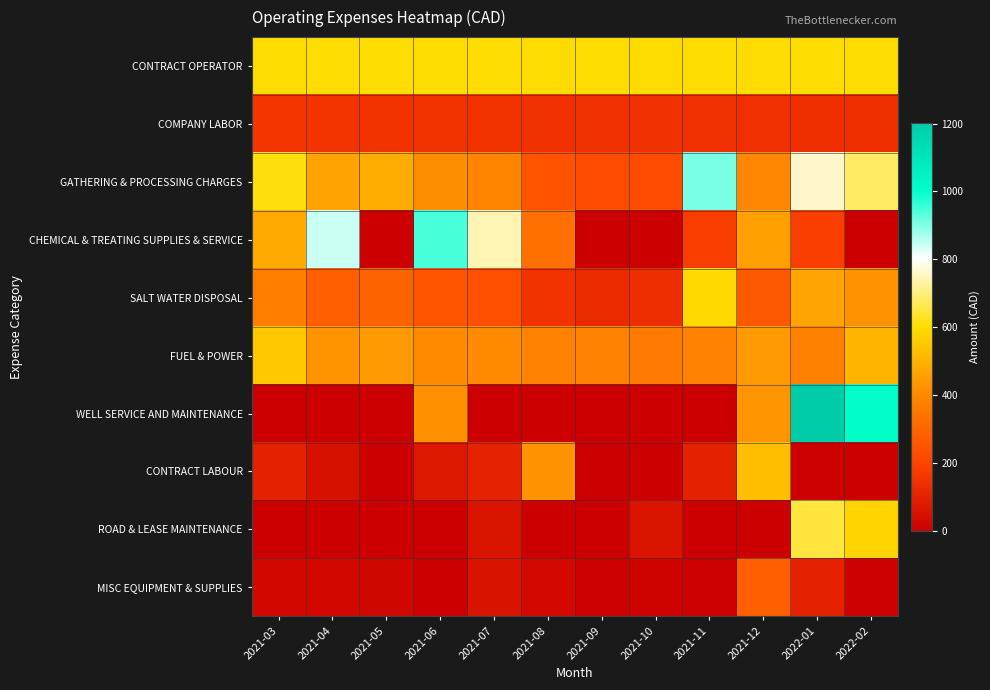

Reading left to right, extract all data points from this chart.

CONTRACT OPERATOR: 2021-03=600.0	2021-04=600.0	2021-05=600.0	2021-06=600.0	2021-07=600.0	2021-08=600.0	2021-09=600.0	2021-10=600.0	2021-11=600.0	2021-12=600.0	2022-01=600.0	2022-02=600.0
COMPANY LABOR: 2021-03=158.6	2021-04=156.0	2021-05=154.2	2021-06=150.5	2021-07=150.6	2021-08=148.8	2021-09=146.5	2021-10=146.0	2021-11=144.3	2021-12=143.8	2022-01=139.6	2022-02=138.6
GATHERING & PROCESSING CHARGES: 2021-03=611.2	2021-04=466.0	2021-05=489.2	2021-06=413.6	2021-07=392.0	2021-08=247.2	2021-09=224.8	2021-10=225.2	2021-11=904.4	2021-12=395.6	2022-01=760.0	2022-02=681.2
CHEMICAL & TREATING SUPPLIES & SERVICE: 2021-03=482.3	2021-04=843.0	2021-05=0.0	2021-06=945.2	2021-07=740.8	2021-08=332.1	2021-09=0.0	2021-10=0.0	2021-11=178.8	2021-12=459.8	2022-01=183.1	2022-02=0.0
SALT WATER DISPOSAL: 2021-03=372.3	2021-04=279.6	2021-05=292.2	2021-06=249.3	2021-07=236.7	2021-08=152.1	2021-09=125.4	2021-10=138.3	2021-11=593.4	2021-12=264.3	2022-01=468.3	2022-02=426.3
FUEL & POWER: 2021-03=552.5	2021-04=430.8	2021-05=444.8	2021-06=406.9	2021-07=408.6	2021-08=384.4	2021-09=386.0	2021-10=359.8	2021-11=389.0	2021-12=445.5	2022-01=382.5	2022-02=509.2
WELL SERVICE AND MAINTENANCE: 2021-03=0.0	2021-04=0.0	2021-05=0.0	2021-06=425.0	2021-07=4.4	2021-08=1.4	2021-09=1.4	2021-10=0.0	2021-11=3.0	2021-12=433.5	2022-01=1202.7	2022-02=1010.0
CONTRACT LABOUR: 2021-03=100.0	2021-04=50.0	2021-05=0.0	2021-06=68.3	2021-07=106.8	2021-08=426.4	2021-09=2.9	2021-10=0.0	2021-11=101.4	2021-12=530.0	2022-01=5.4	2022-02=2.7
ROAD & LEASE MAINTENANCE: 2021-03=0.0	2021-04=0.0	2021-05=0.0	2021-06=0.0	2021-07=62.5	2021-08=0.0	2021-09=0.0	2021-10=62.5	2021-11=0.0	2021-12=0.0	2022-01=650.0	2022-02=580.0
MISC EQUIPMENT & SUPPLIES: 2021-03=28.1	2021-04=22.2	2021-05=19.0	2021-06=4.5	2021-07=58.0	2021-08=29.5	2021-09=8.2	2021-10=11.6	2021-11=6.3	2021-12=281.2	2022-01=99.4	2022-02=7.5